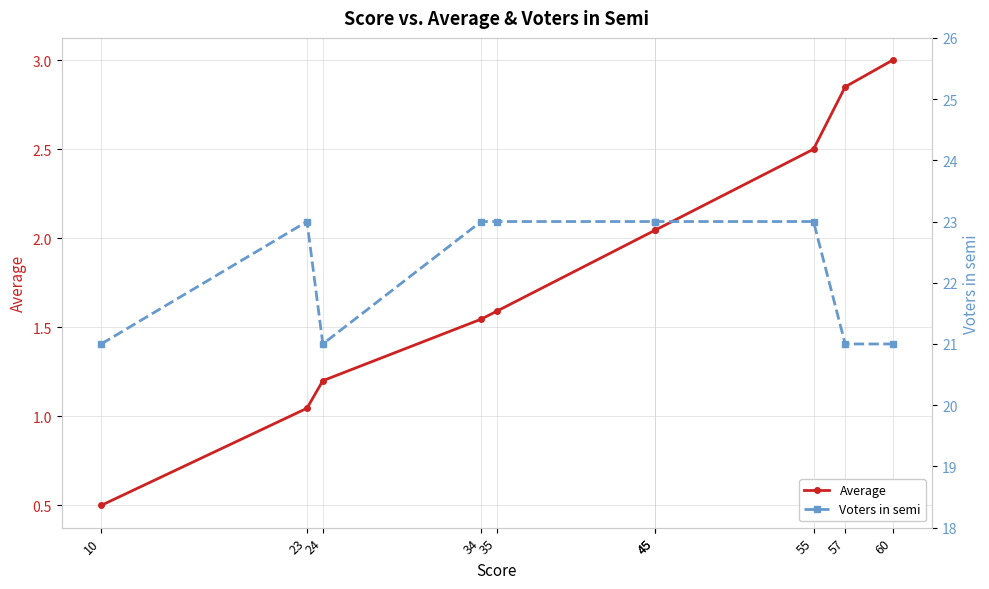

How many data points in Voters in semi are less than 23?

4